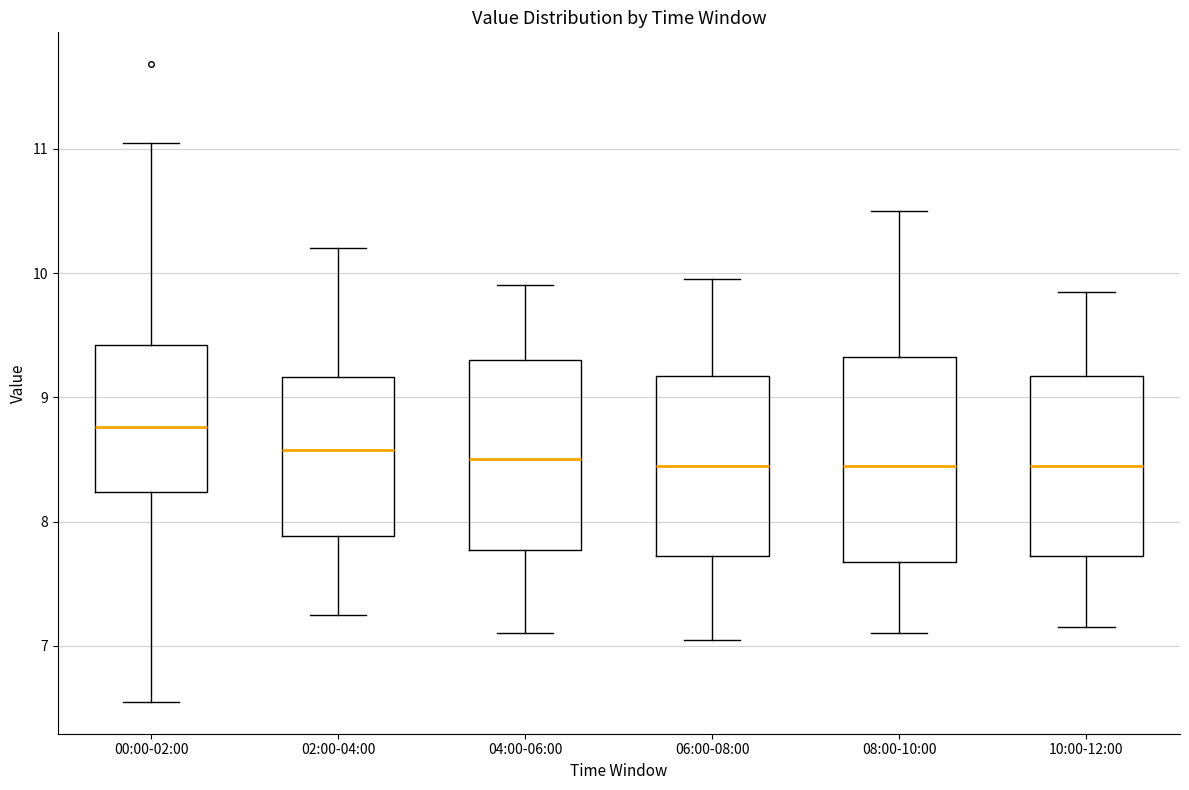

Reading left to right, transcribe this box plot: for each box, give where its median line is, the range the box spans, and where its two whiskers end, as read against the y-axis. The values are not printed on the chart, so give them approximately, as read against the axis.

00:00-02:00: median 8.8, box 8.2 to 9.4, whiskers 6.6 to 11.1
02:00-04:00: median 8.6, box 7.9 to 9.2, whiskers 7.3 to 10.2
04:00-06:00: median 8.5, box 7.8 to 9.3, whiskers 7.1 to 9.9
06:00-08:00: median 8.5, box 7.7 to 9.2, whiskers 7.1 to 10.0
08:00-10:00: median 8.5, box 7.7 to 9.3, whiskers 7.1 to 10.5
10:00-12:00: median 8.5, box 7.7 to 9.2, whiskers 7.2 to 9.9